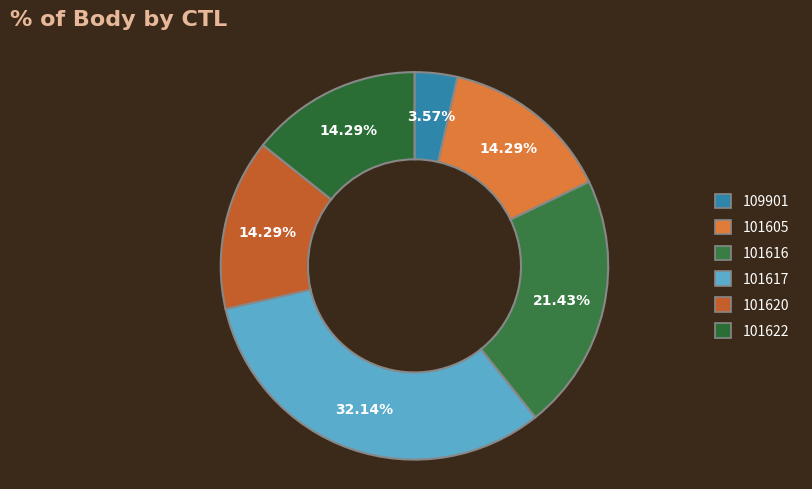

Combined, what portion of the pie is 101605 and 101620?

28.6%